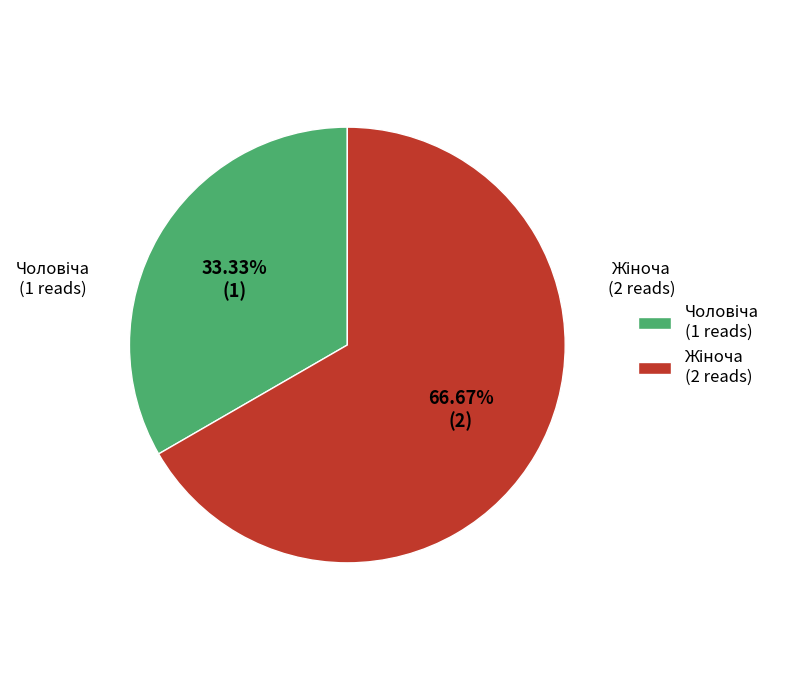

How many slices are in this pie chart?

2